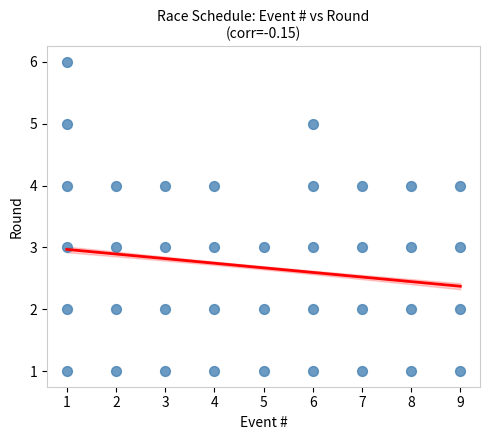

What is the range of X values (max minus min)?

8